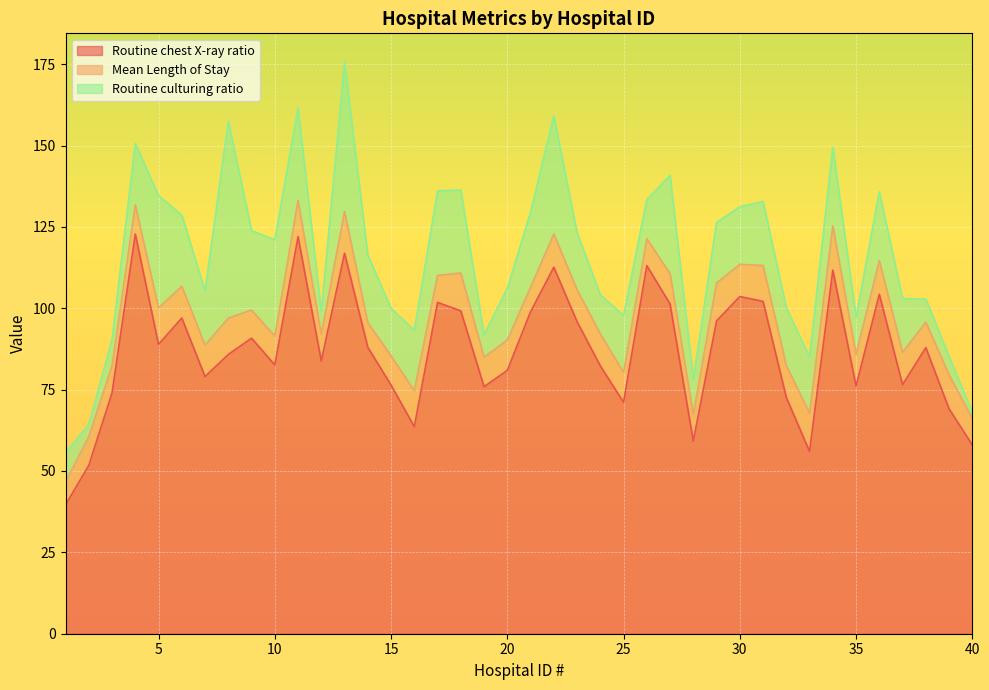

Between 8 and 21, which series saw the biggest shift?

Routine culturing ratio